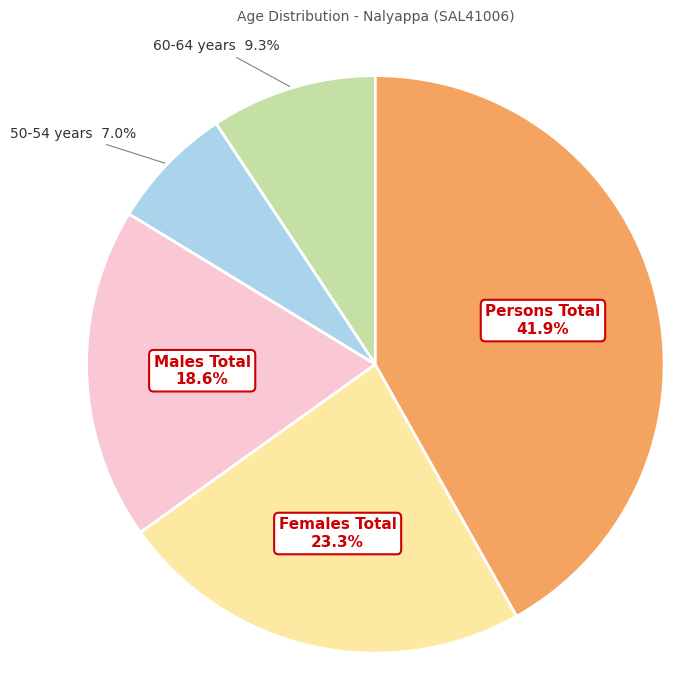

To the nearest percent, what is the combined percentage of 50-54 years and Males Total?

26%